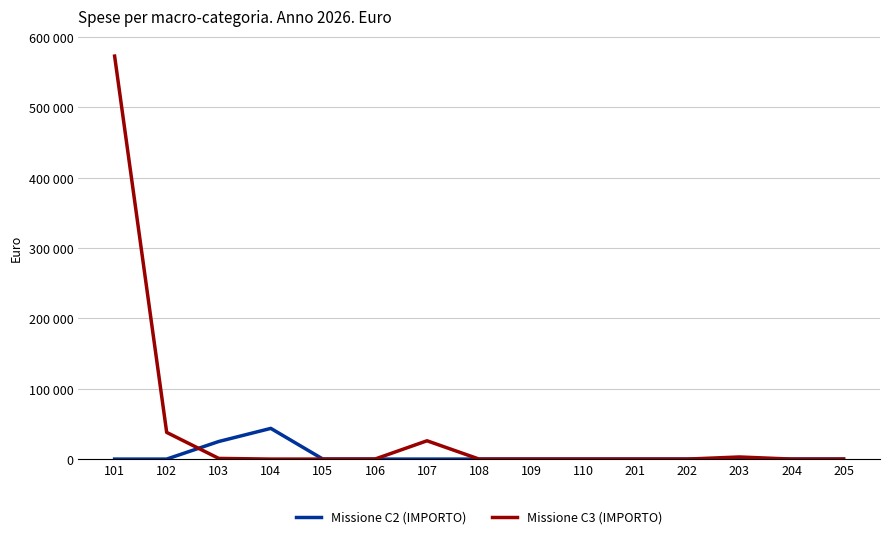

True or false: Missione C3 (IMPORTO) and Missione C2 (IMPORTO) cross at least once.

True